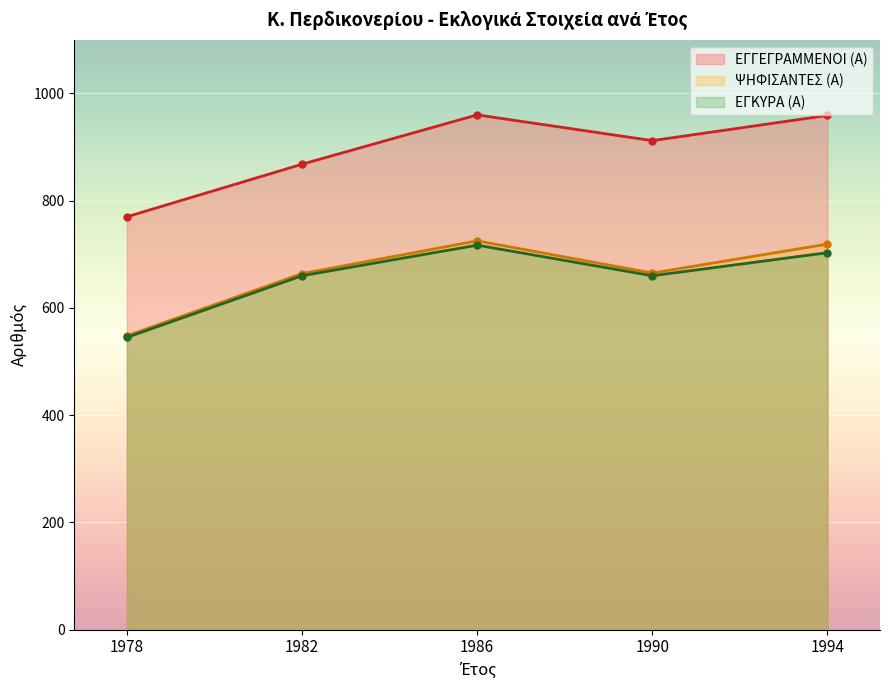

What are all the series names shown in the legend?

ΕΓΓΕΓΡΑΜΜΕΝΟΙ (Α), ΨΗΦΙΣΑΝΤΕΣ (Α), ΕΓΚΥΡΑ (Α)